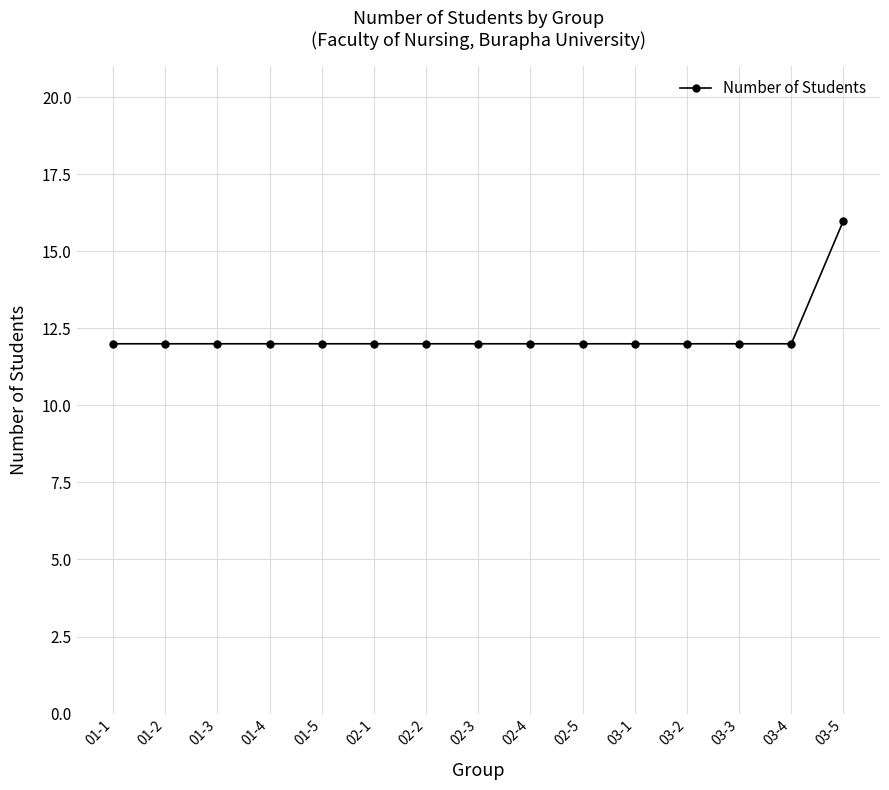

What is the difference between the maximum and second lowest values?

4